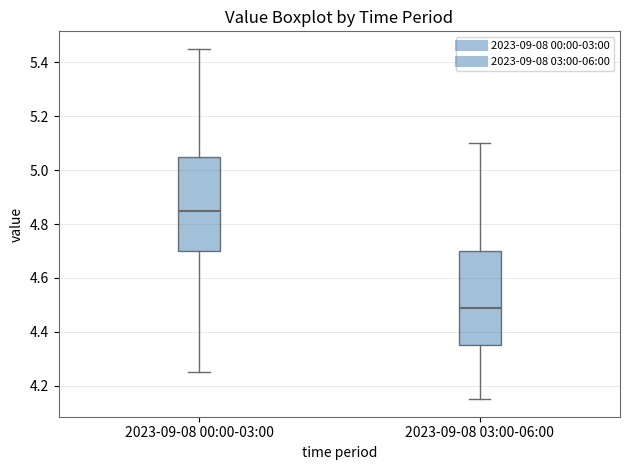

Reading left to right, read every box against the y-axis: the position of its median line, the range the box covers, and the ends of its whiskers. The values are not printed on the chart, so give them approximately, as read against the axis.

2023-09-08 00:00-03:00: median 4.86, box 4.70 to 5.06, whiskers 4.26 to 5.46
2023-09-08 03:00-06:00: median 4.50, box 4.36 to 4.70, whiskers 4.16 to 5.10